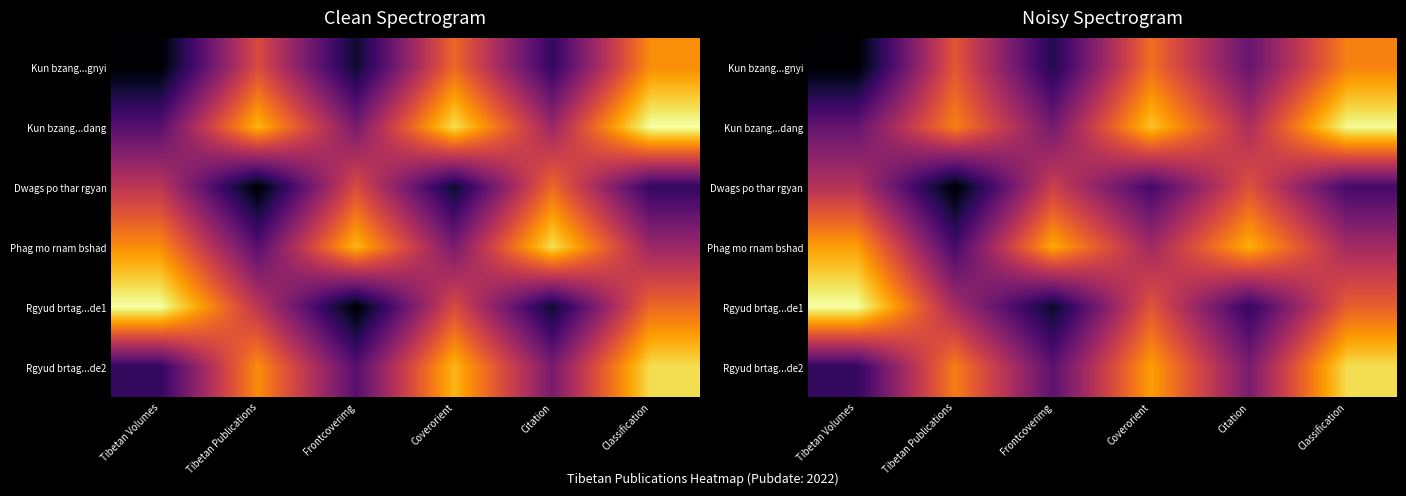

List the labels in order of Rgyud brtag...de1 value, largest first.

Tibetan Volumes, Classification, Coverorient, Tibetan Publications, Citation, Frontcoverimg